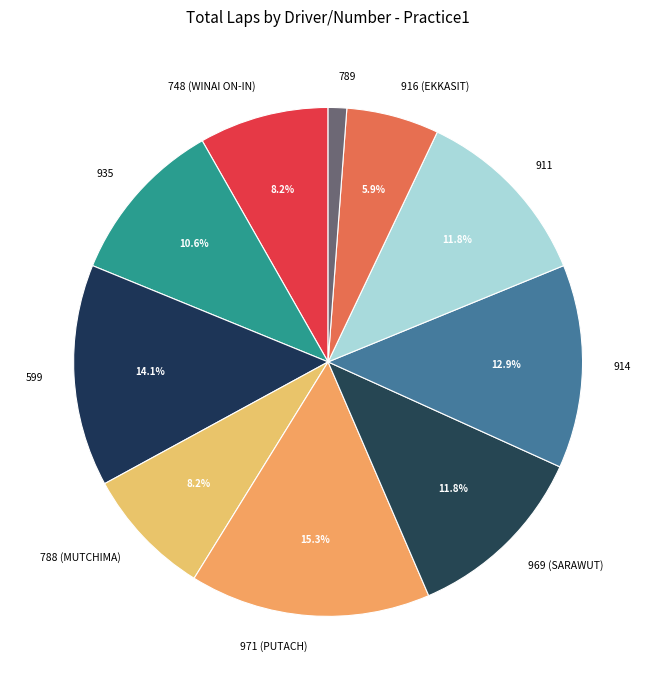

To the nearest percent, what percentage of the pie is 911?

12%